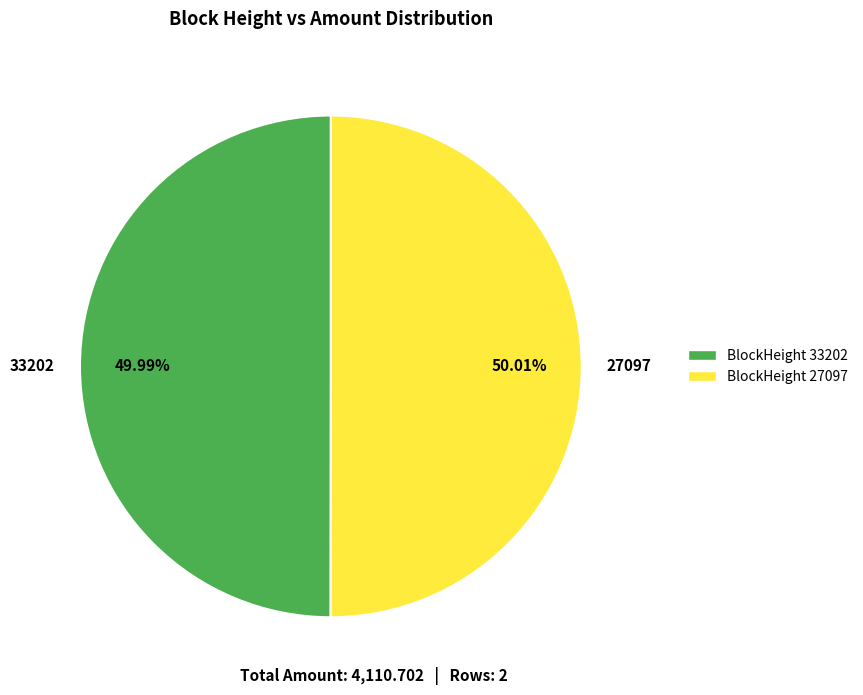

Do 33202 and 27097 together represent more than half of the pie?

Yes